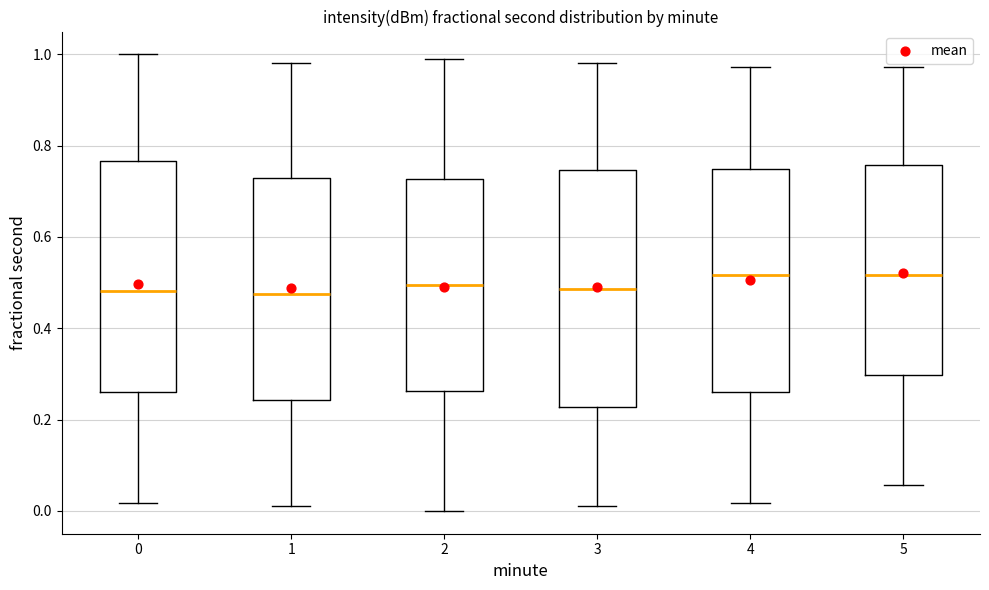

Reading left to right, read every box against the y-axis: the position of its median line, the range the box covers, and the ends of its whiskers. The values are not printed on the chart, so give them approximately, as read against the axis.

0: median 0.48, box 0.26 to 0.76, whiskers 0.02 to 1.00
1: median 0.48, box 0.24 to 0.74, whiskers 0.02 to 0.98
2: median 0.50, box 0.26 to 0.72, whiskers 0.00 to 1.00
3: median 0.48, box 0.22 to 0.74, whiskers 0.02 to 0.98
4: median 0.52, box 0.26 to 0.74, whiskers 0.02 to 0.98
5: median 0.52, box 0.30 to 0.76, whiskers 0.06 to 0.98